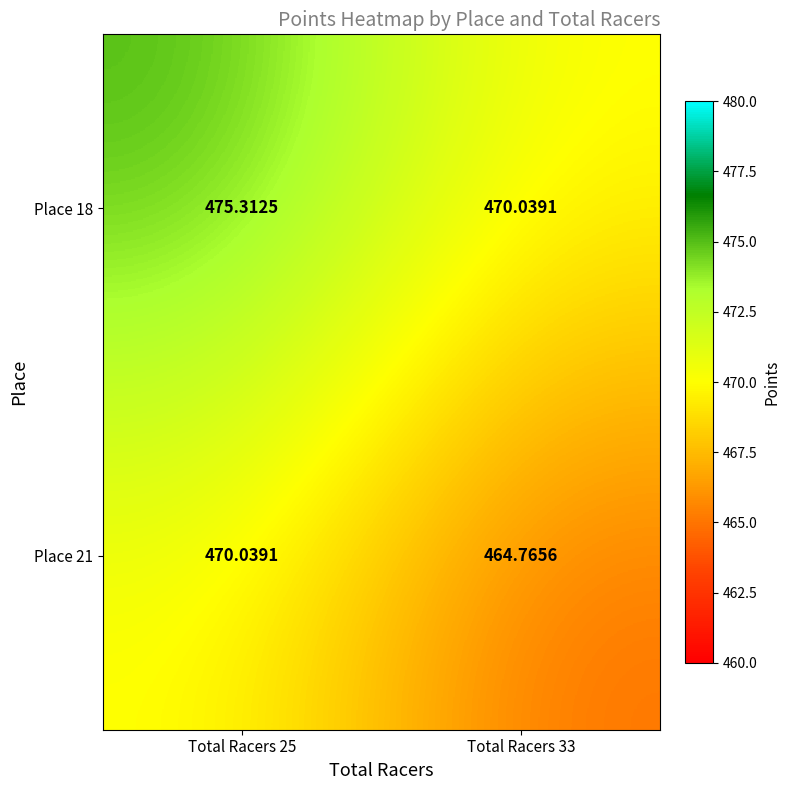

Is the value of Place 21 at Total Racers 25 greater than the value of Place 18 at Total Racers 25?

No